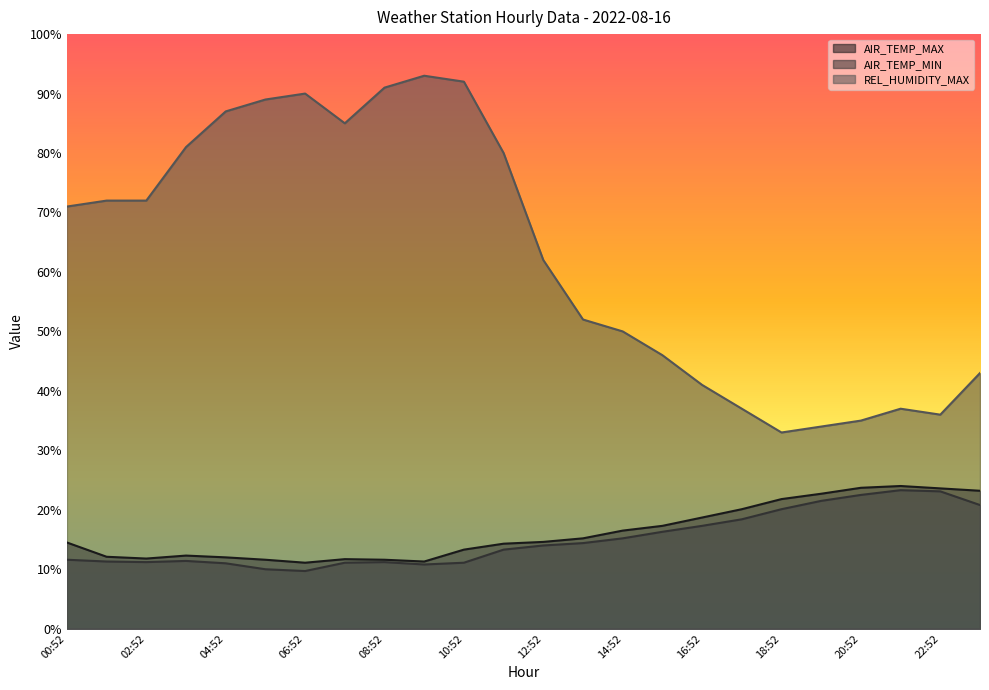

Which category has the lowest value in the REL_HUMIDITY_MAX series?

18:52